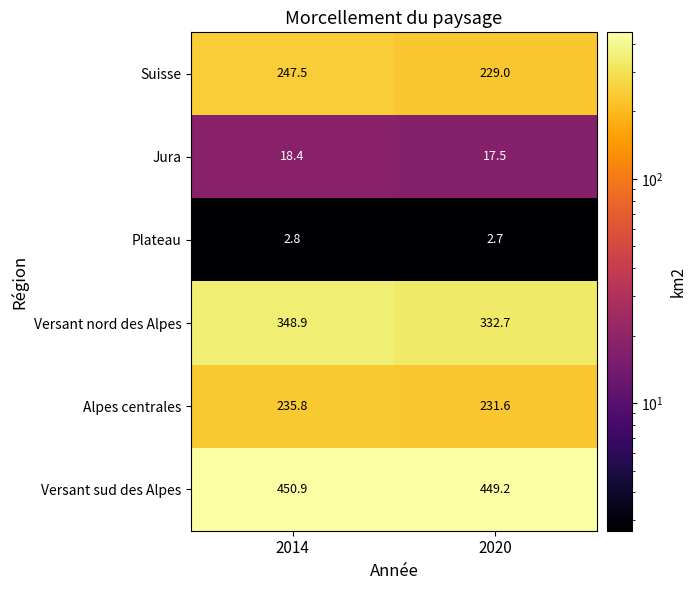

Is it true that Alpes centrales equals 361.0 at 2014?

False